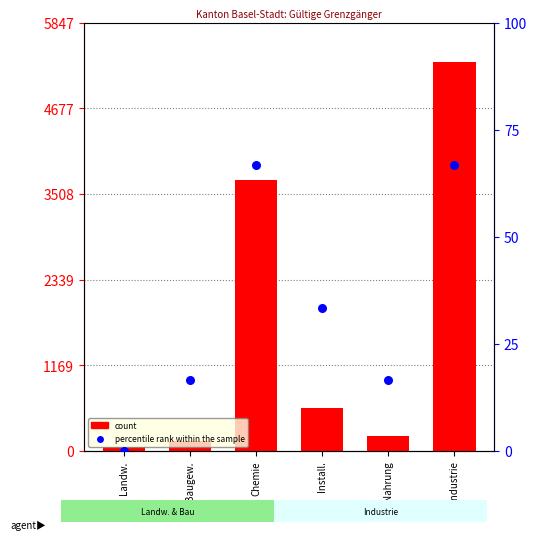

Which series has the largest total across all categories?

count